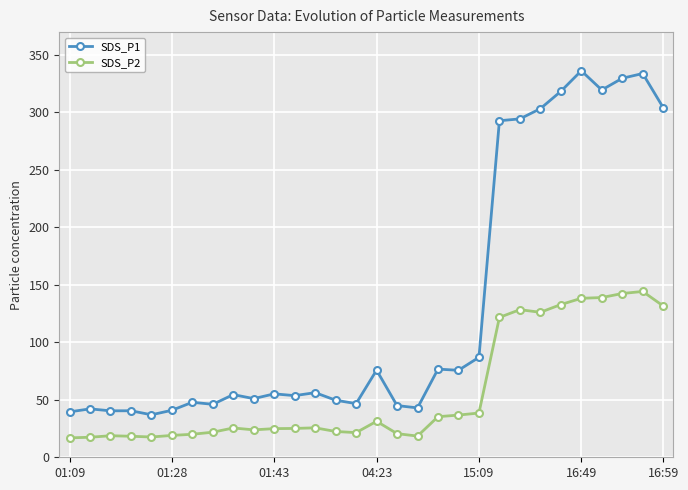

What is the difference between the second highest and second lowest values in the SDS_P1 series?

294.1